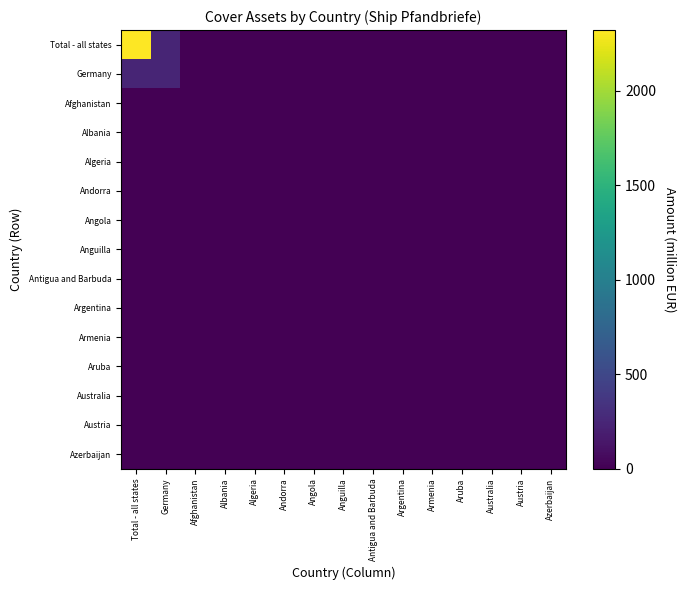

Which has a higher value, Argentina or Andorra?

Argentina